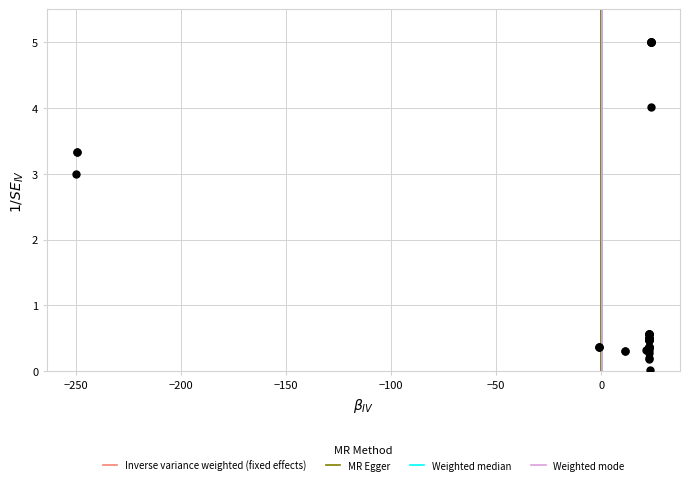

What Y value in the scatter plot is closest to 2?

3.0